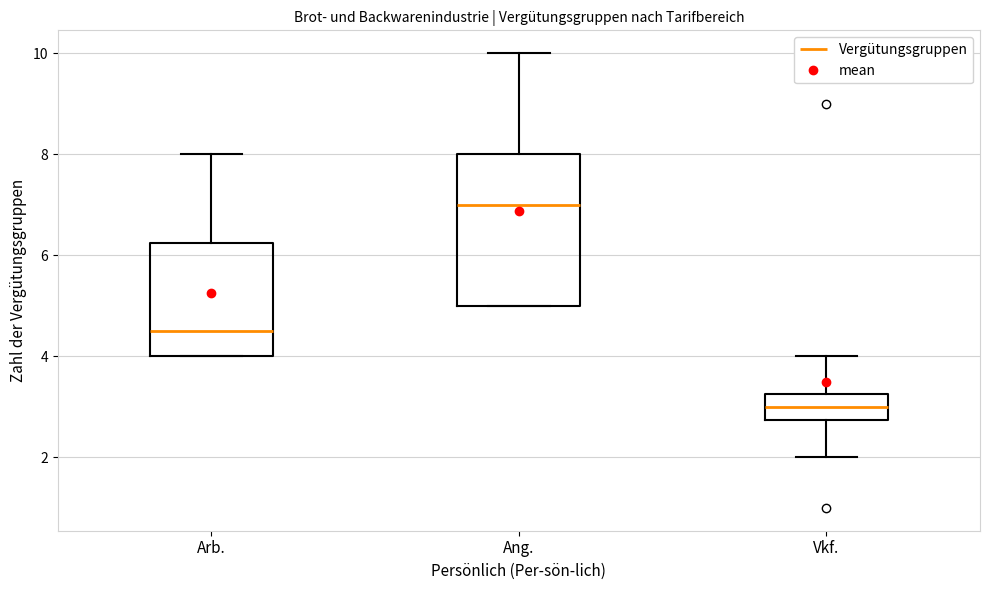

Reading left to right, read every box against the y-axis: the position of its median line, the range the box covers, and the ends of its whiskers. The values are not printed on the chart, so give them approximately, as read against the axis.

Arb.: median 4.6, box 4.0 to 6.2, whiskers 4.0 to 8.0
Ang.: median 7.0, box 5.0 to 8.0, whiskers 5.0 to 10.0
Vkf.: median 3.0, box 2.8 to 3.2, whiskers 2.0 to 4.0